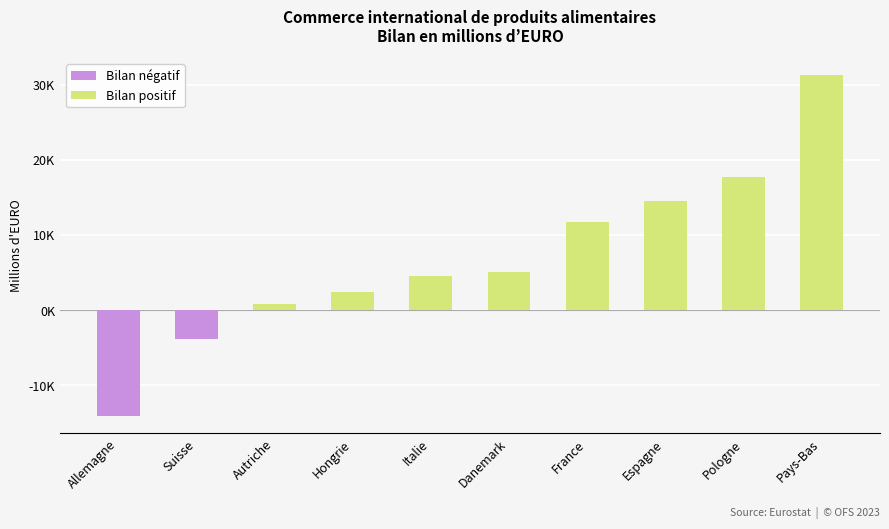

List the labels in order of value, largest first.

Pays-Bas, Pologne, Espagne, France, Danemark, Italie, Hongrie, Autriche, Suisse, Allemagne